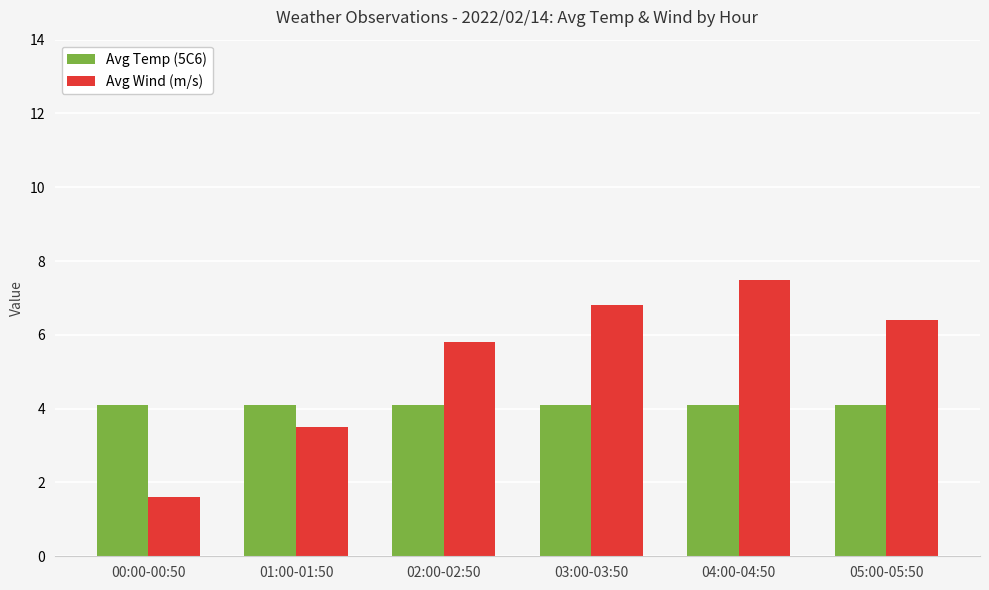

At which category does the chart reach its peak across all series?

04:00-04:50